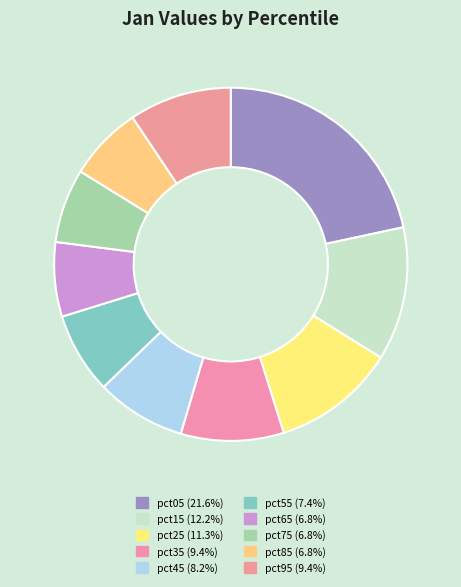

To the nearest percent, what is the average slice percentage?

10%